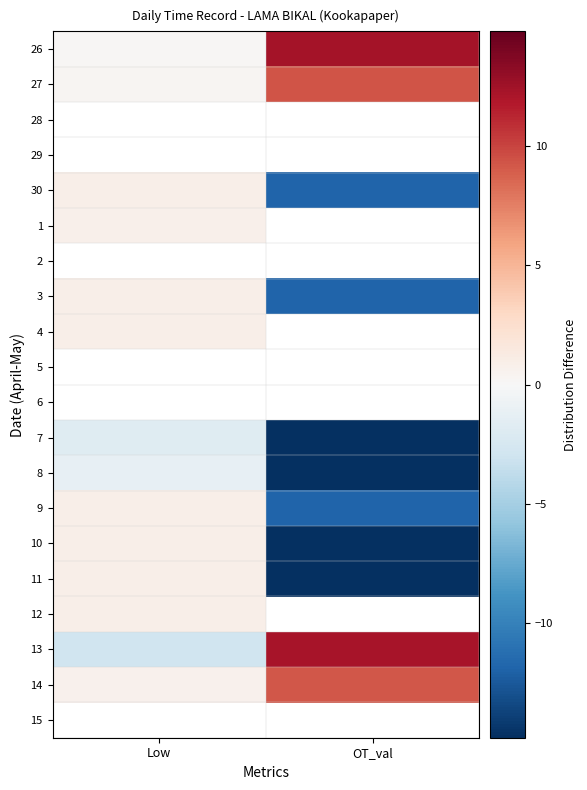

How many distinct data groups are displayed?

20